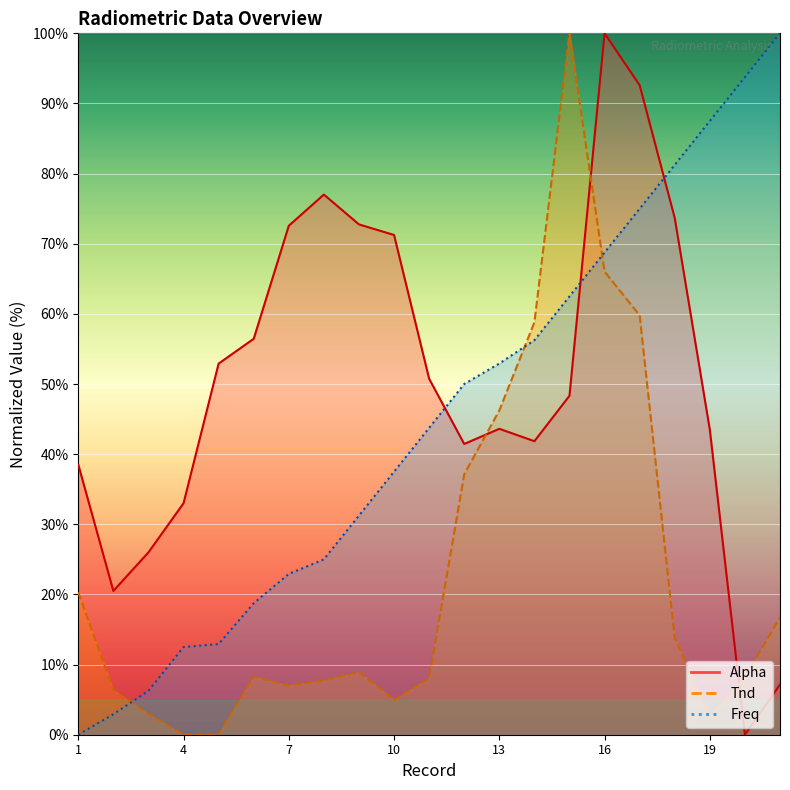

What is the difference between the Freq values at 2 and 13?

50.0